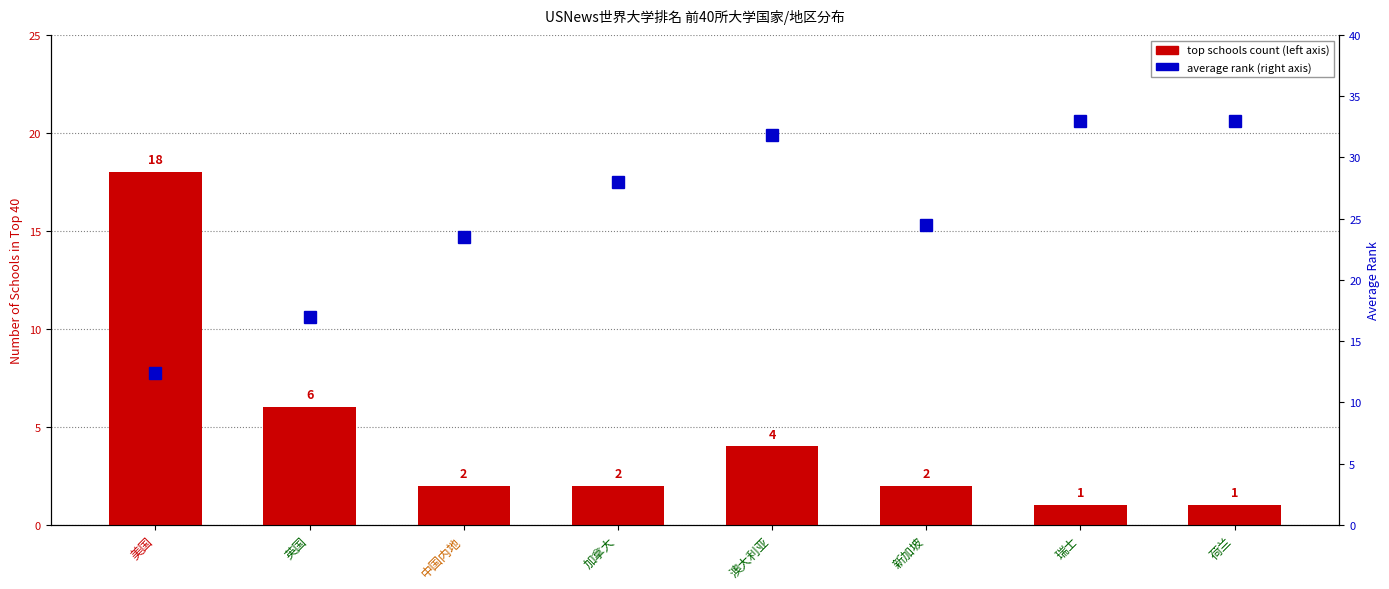

List the series in order of their peak value, lowest first.

top schools count, average rank